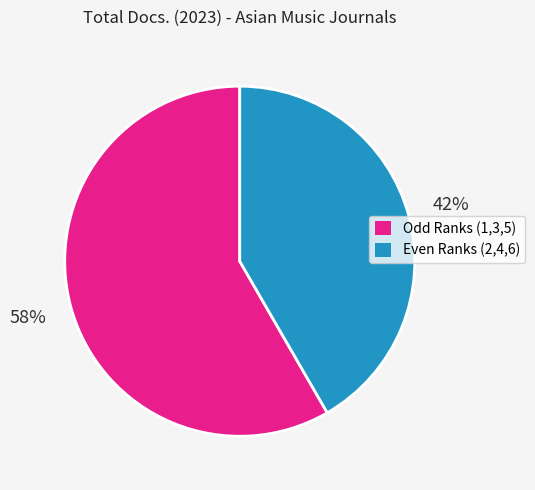

Is there a majority slice in this chart?

Yes